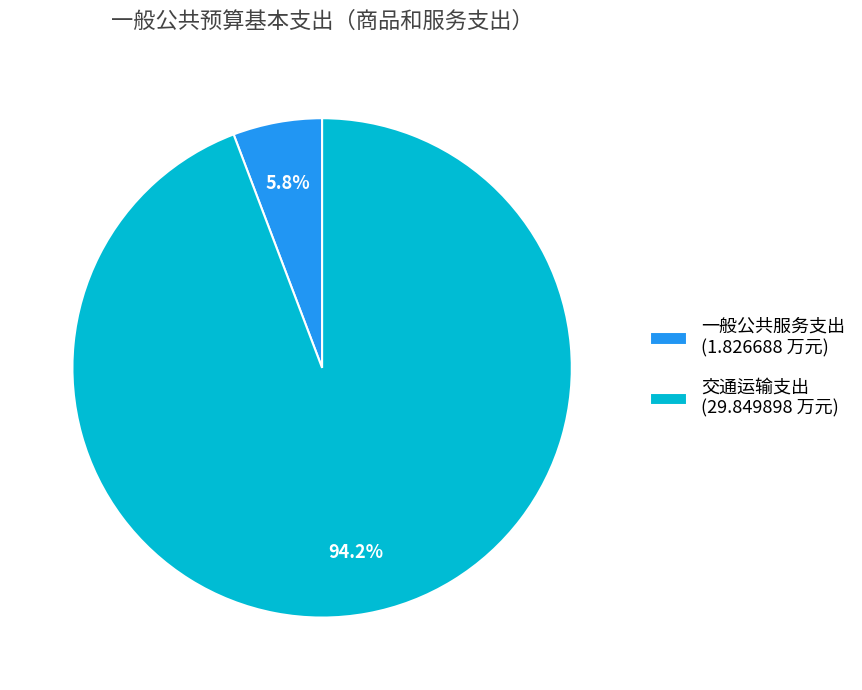

To the nearest percent, what percentage of the pie is 一般公共服务支出?

6%